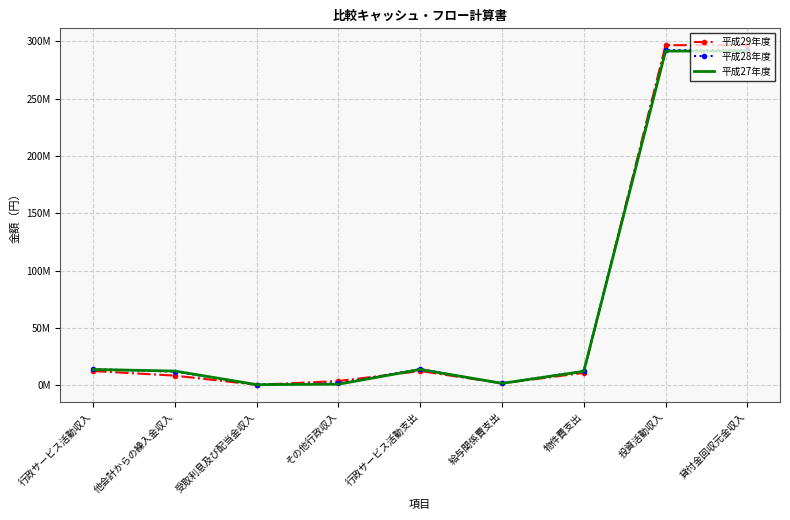

How many interior local valleys does the 平成27年度 series have?

2